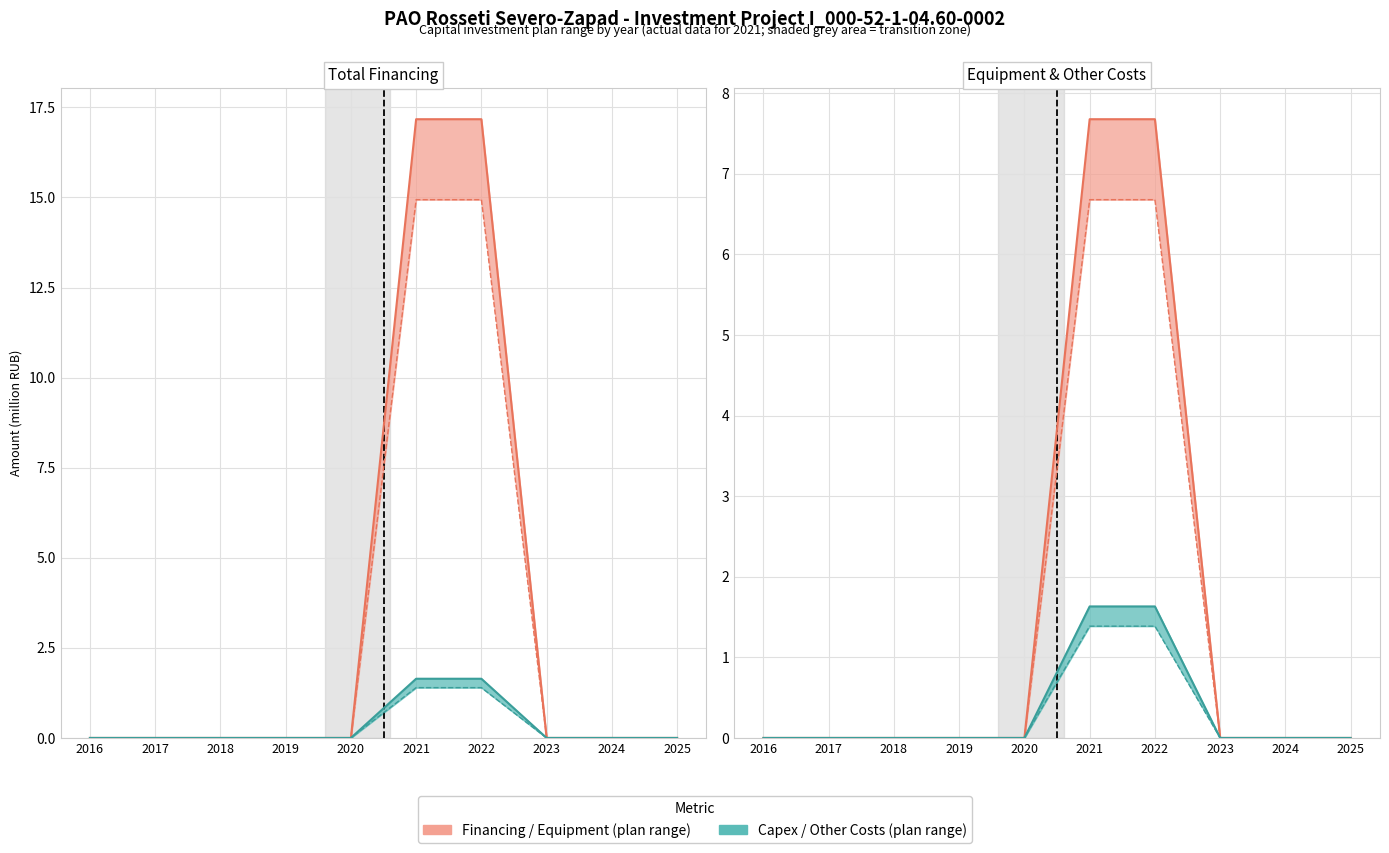

How many lines are shown in the chart?

5